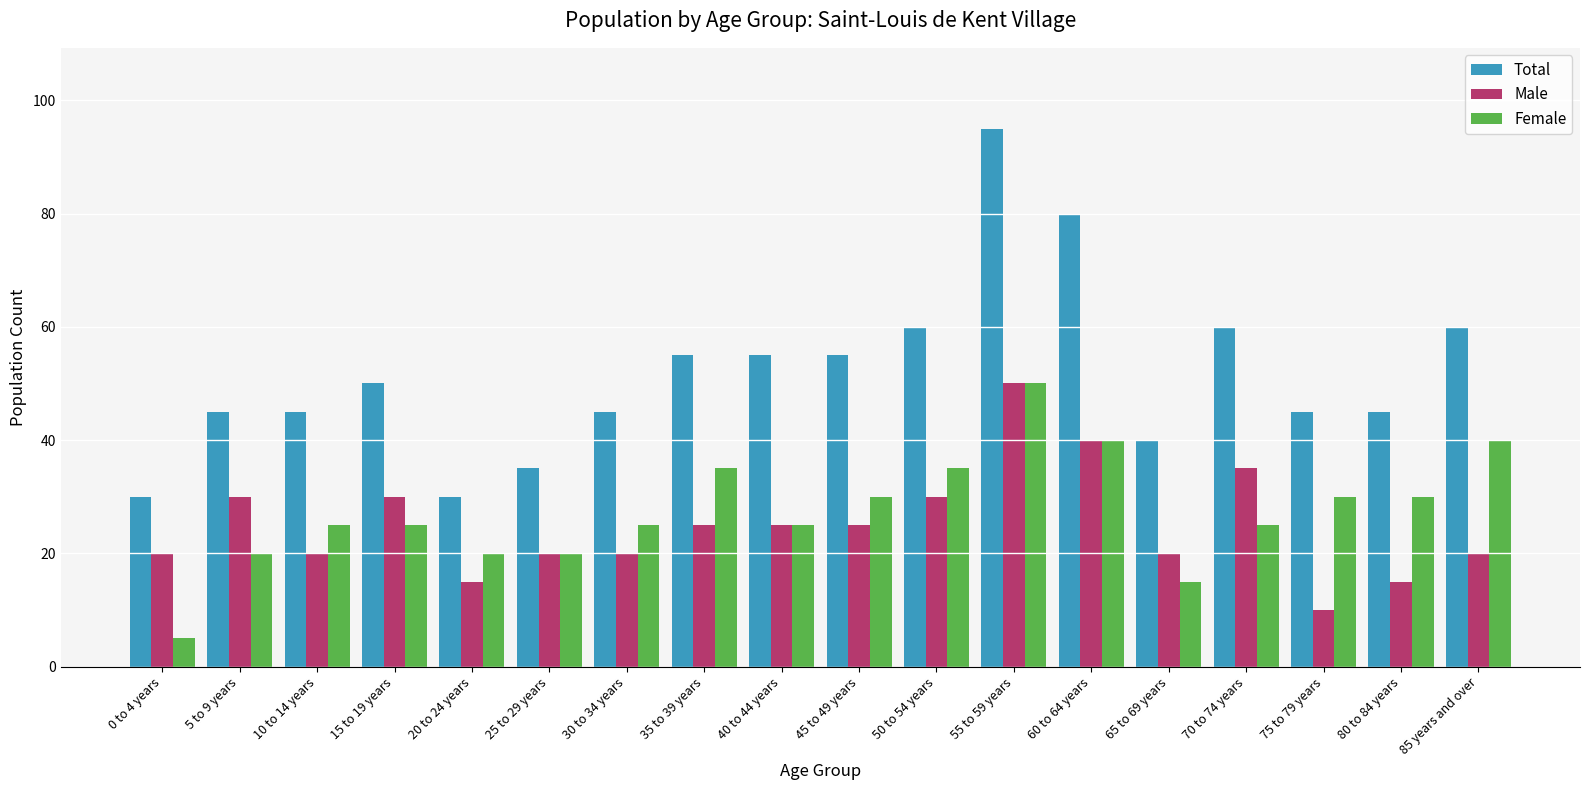

Reading left to right, what are all the values shown in this chart?

Total: 0 to 4 years=30	5 to 9 years=45	10 to 14 years=45	15 to 19 years=50	20 to 24 years=30	25 to 29 years=35	30 to 34 years=45	35 to 39 years=55	40 to 44 years=55	45 to 49 years=55	50 to 54 years=60	55 to 59 years=95	60 to 64 years=80	65 to 69 years=40	70 to 74 years=60	75 to 79 years=45	80 to 84 years=45	85 years and over=60
Male: 0 to 4 years=20	5 to 9 years=30	10 to 14 years=20	15 to 19 years=30	20 to 24 years=15	25 to 29 years=20	30 to 34 years=20	35 to 39 years=25	40 to 44 years=25	45 to 49 years=25	50 to 54 years=30	55 to 59 years=50	60 to 64 years=40	65 to 69 years=20	70 to 74 years=35	75 to 79 years=10	80 to 84 years=15	85 years and over=20
Female: 0 to 4 years=5	5 to 9 years=20	10 to 14 years=25	15 to 19 years=25	20 to 24 years=20	25 to 29 years=20	30 to 34 years=25	35 to 39 years=35	40 to 44 years=25	45 to 49 years=30	50 to 54 years=35	55 to 59 years=50	60 to 64 years=40	65 to 69 years=15	70 to 74 years=25	75 to 79 years=30	80 to 84 years=30	85 years and over=40